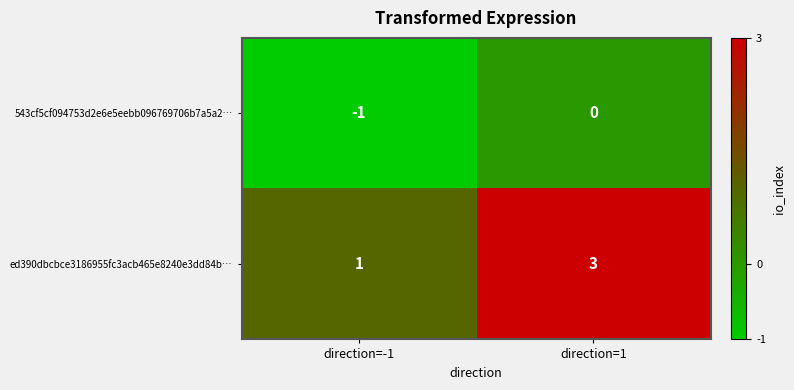

How many values in the 543cf5cf094753d2e6e5eebb096769706b7a5a2… series are below 0?

1